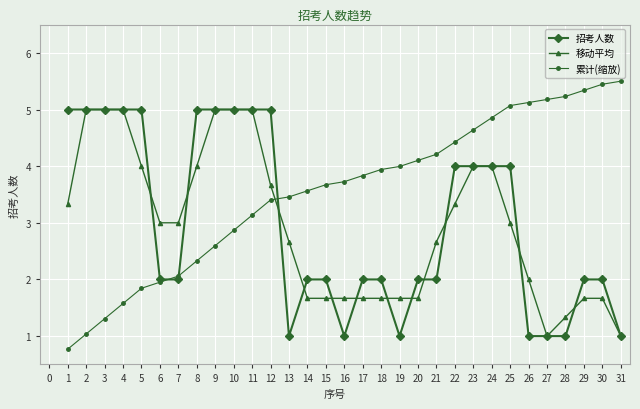

Which series has the largest total across all categories?

累计(缩放)